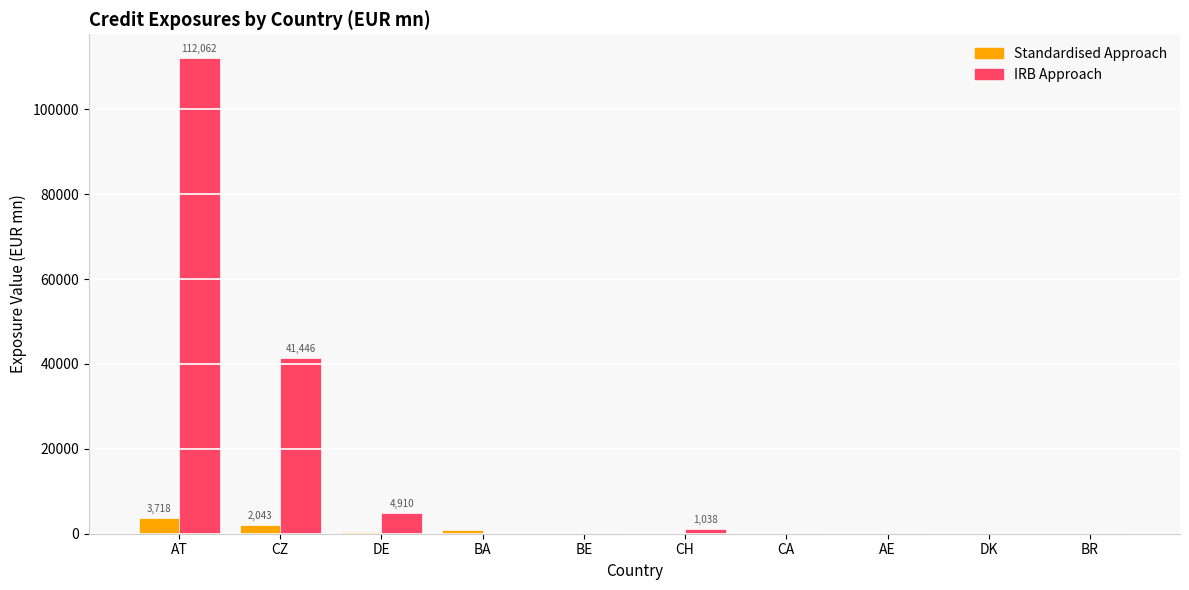

What is the greatest value displayed?

112062.5